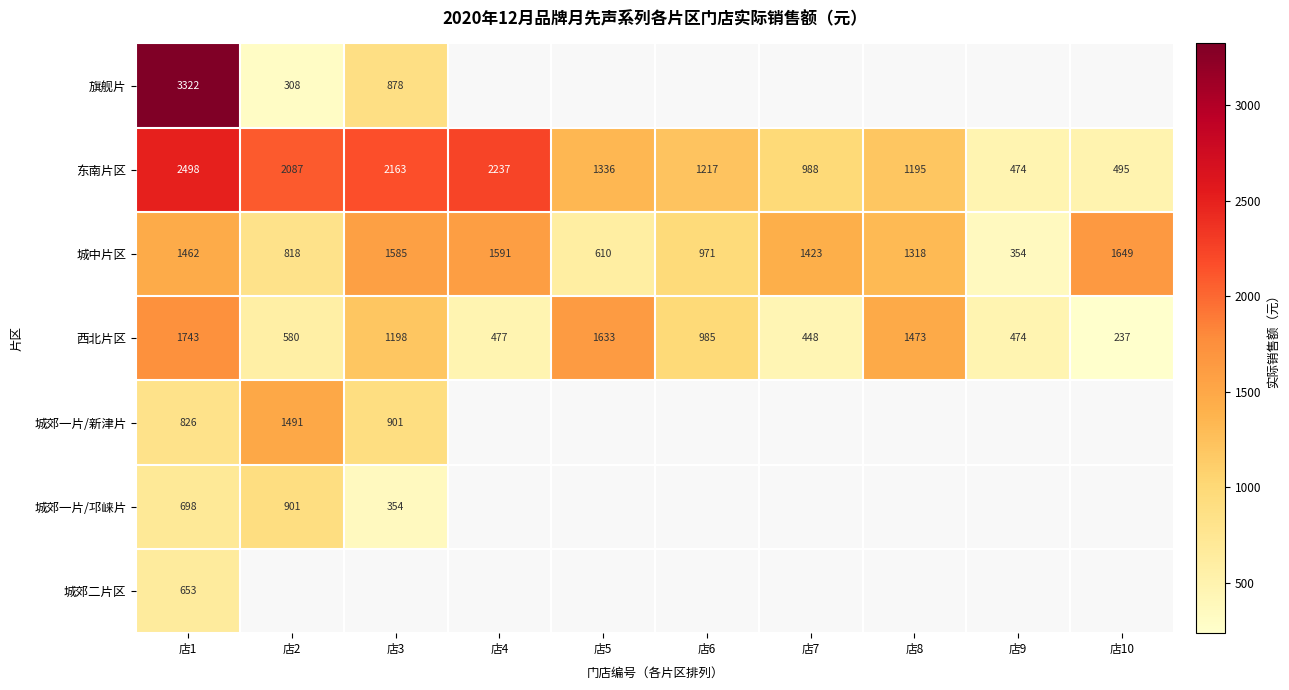

How many distinct data groups are displayed?

7